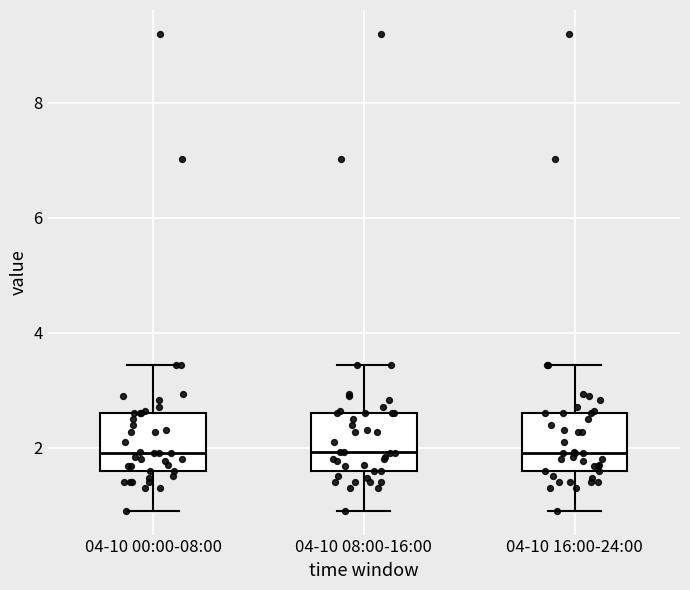

Where is the upper edge of the box for 04-10 00:00-08:00 on the y-axis? The values are not printed on the chart, so give them approximately, as read against the axis.

2.6